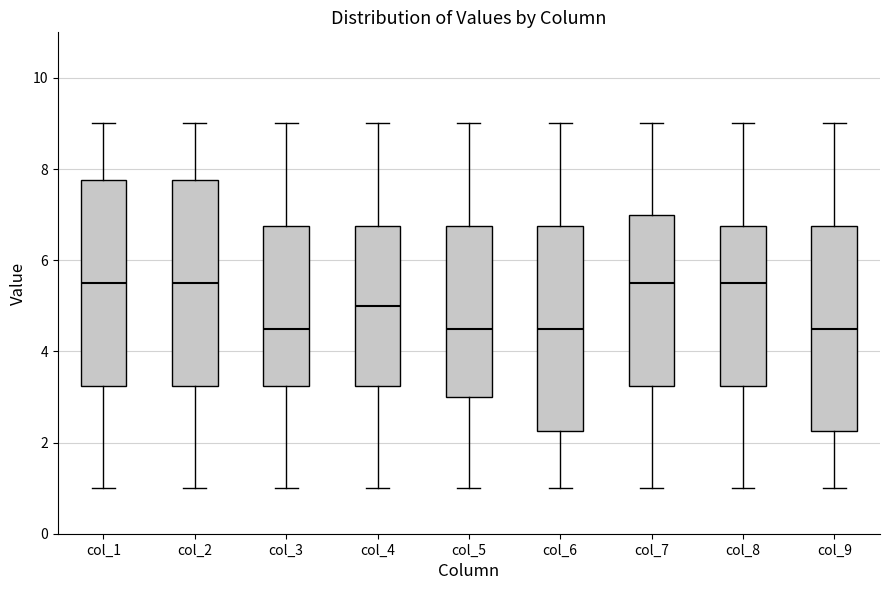

Reading left to right, read every box against the y-axis: the position of its median line, the range the box covers, and the ends of its whiskers. The values are not printed on the chart, so give them approximately, as read against the axis.

col_1: median 5.6, box 3.2 to 7.8, whiskers 1.0 to 9.0
col_2: median 5.6, box 3.2 to 7.8, whiskers 1.0 to 9.0
col_3: median 4.6, box 3.2 to 6.8, whiskers 1.0 to 9.0
col_4: median 5.0, box 3.2 to 6.8, whiskers 1.0 to 9.0
col_5: median 4.6, box 3.0 to 6.8, whiskers 1.0 to 9.0
col_6: median 4.6, box 2.2 to 6.8, whiskers 1.0 to 9.0
col_7: median 5.6, box 3.2 to 7.0, whiskers 1.0 to 9.0
col_8: median 5.6, box 3.2 to 6.8, whiskers 1.0 to 9.0
col_9: median 4.6, box 2.2 to 6.8, whiskers 1.0 to 9.0